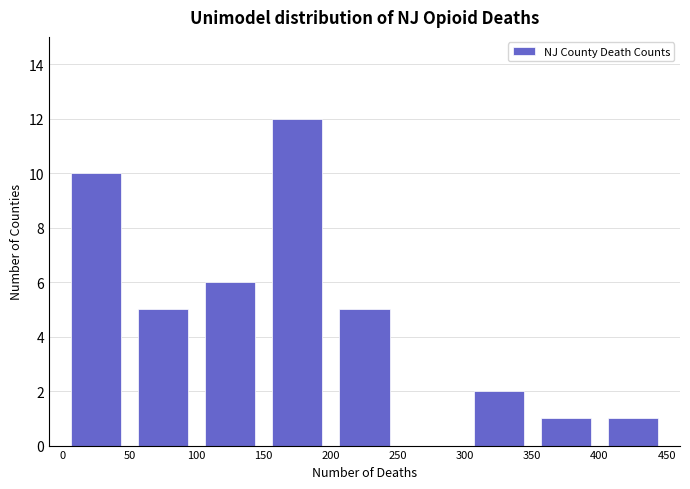

How tall is the bar that spans 100 to 150 on the x-axis? The values are not printed on the chart, so give them approximately, as read against the axis.

6